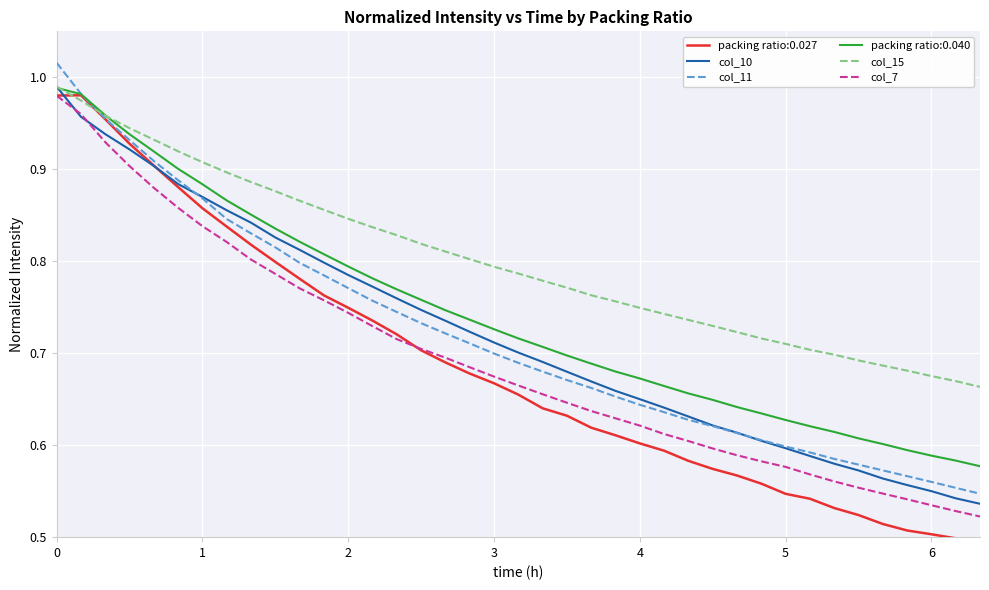

True or false: col_7 and col_11 intersect in this chart.

False